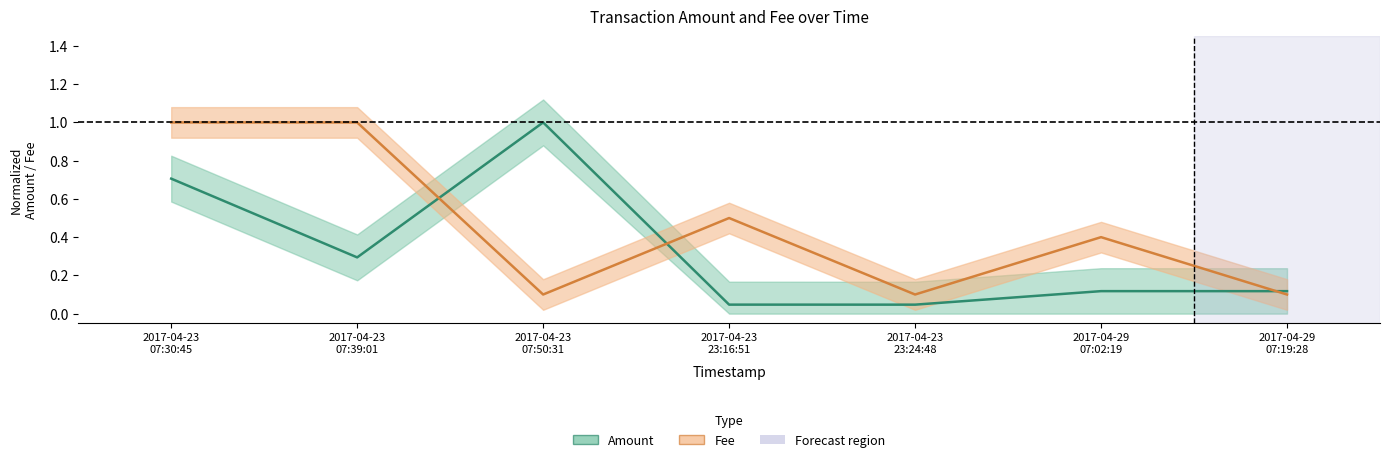

At which category is the sum across all series the highest?

2017-04-23 07:30:45